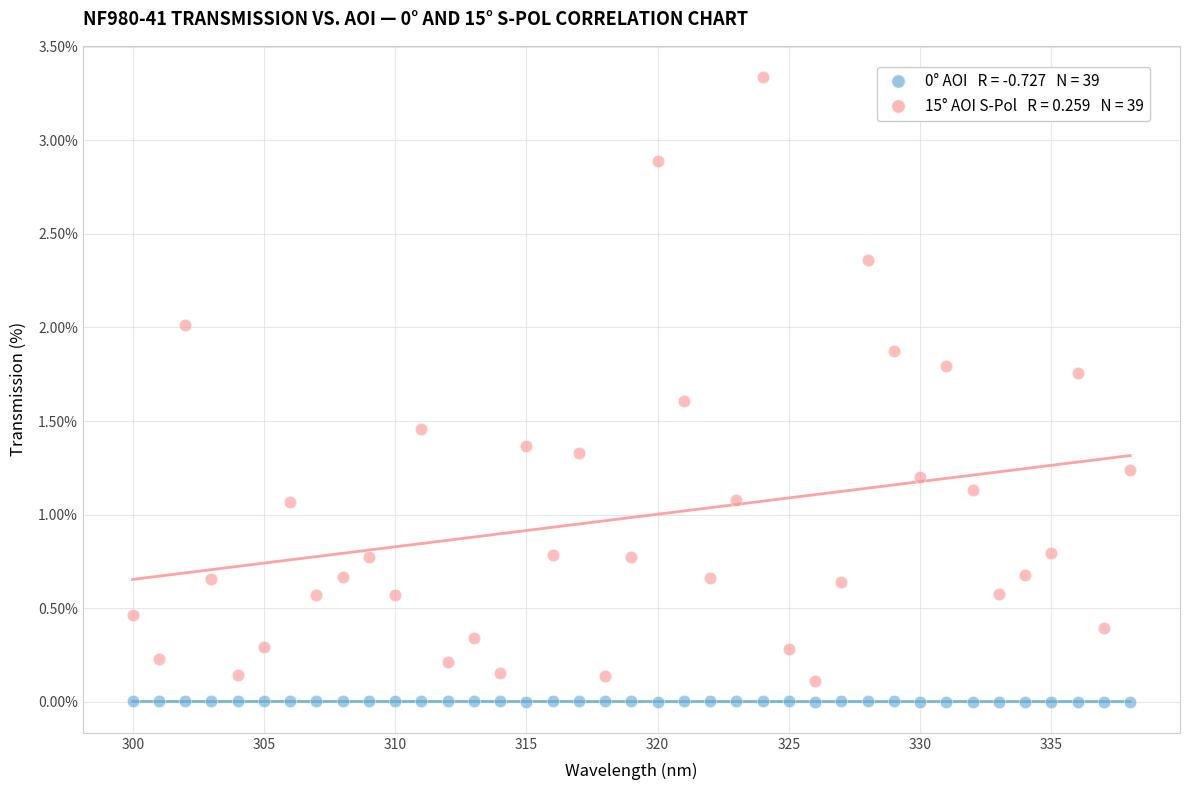

Across all data points, what is the range of X values (max minus min)?

38.0